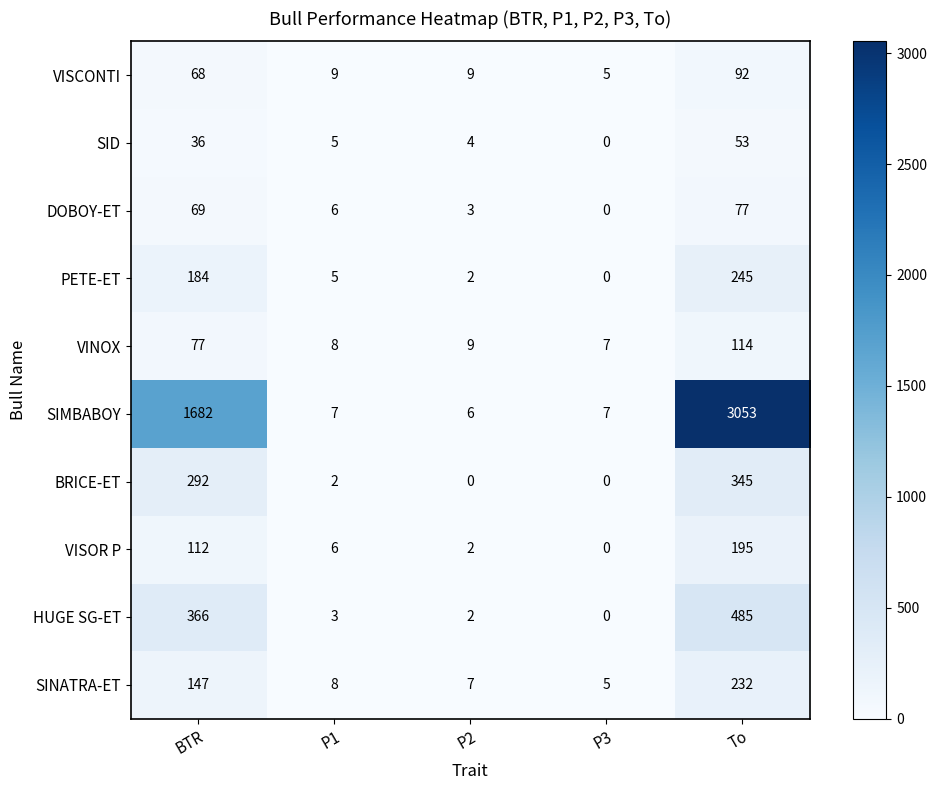

List the labels in order of DOBOY-ET value, smallest first.

P3, P2, P1, BTR, To